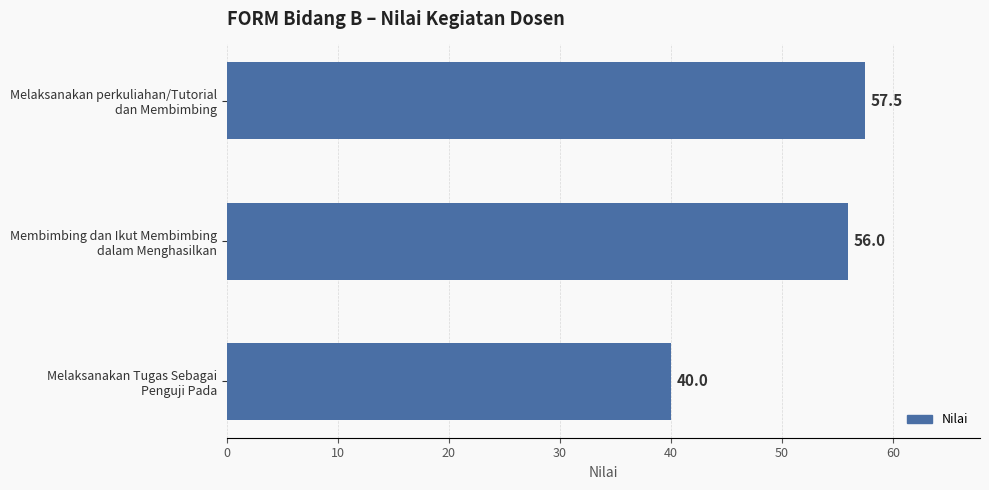

Which label corresponds to the smallest value in the chart?

Melaksanakan Tugas Sebagai
Penguji Pada